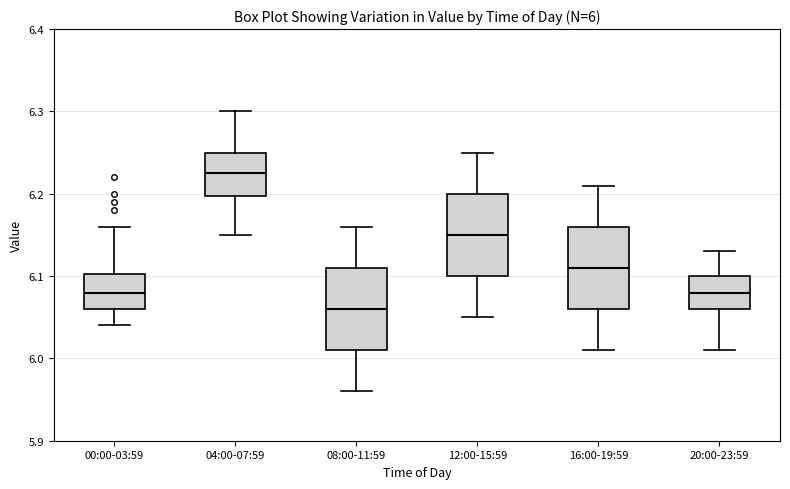

Which box has the lowest median line?

08:00-11:59